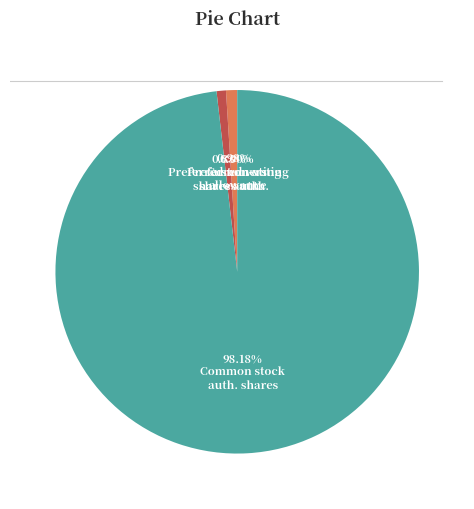

Does any single category account for the majority?

Yes